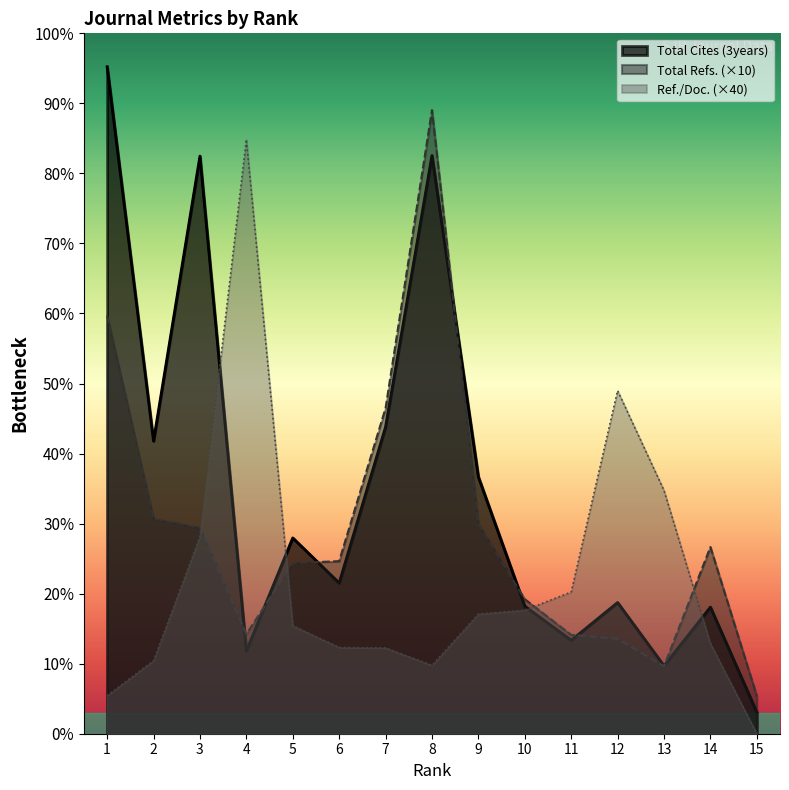

What value does the Total Cites (3years) series have at 1?

17008.0